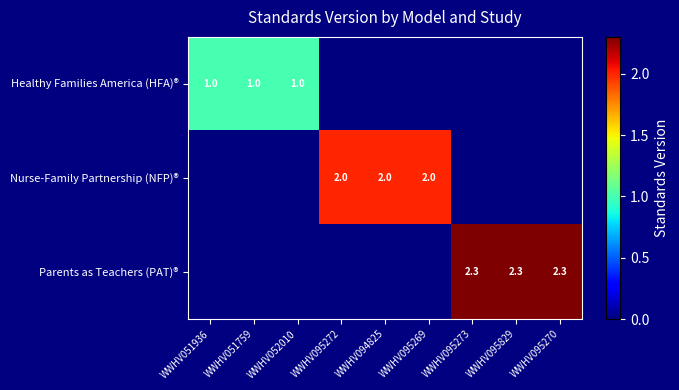

Which category has the lowest value across all series?

WWHV095272